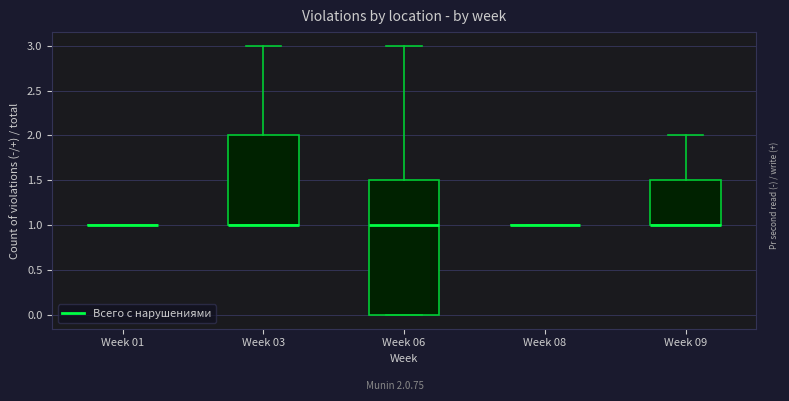

Which box is the tallest, from its lower edge to its upper edge?

Week 06